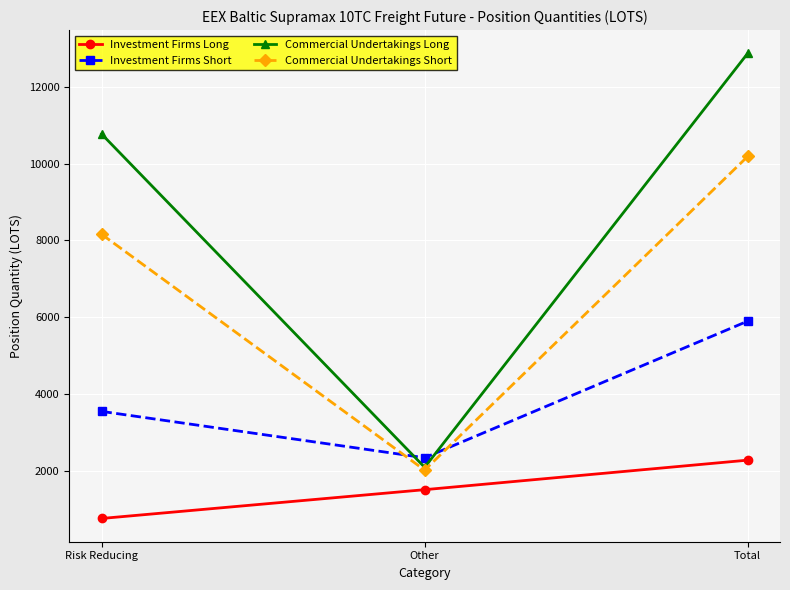

List the labels in order of Investment Firms Long value, largest first.

Total, Other, Risk Reducing